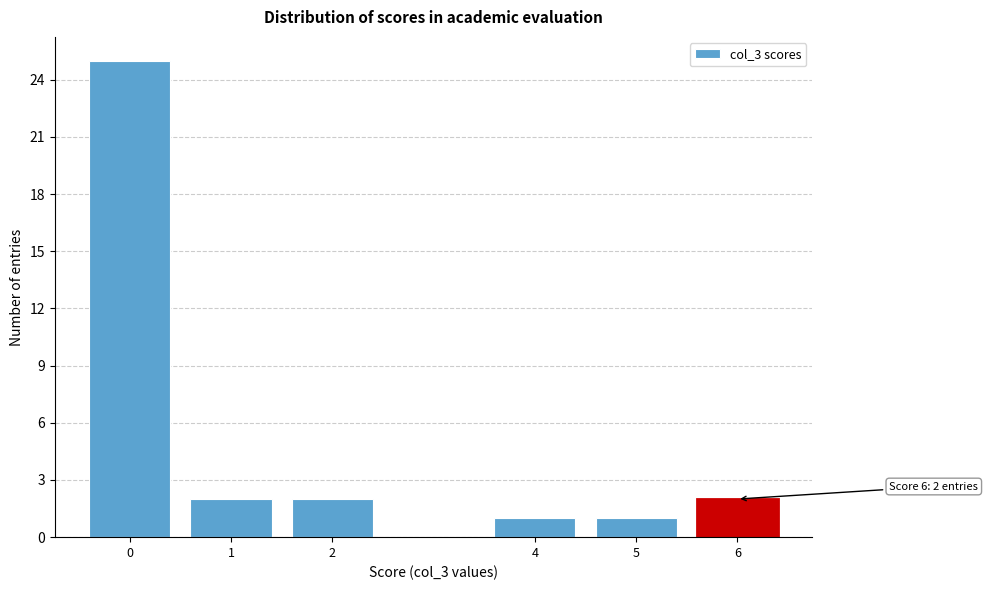

Reading left to right, extract all data points from this chart.

25	2	2	1	1	2